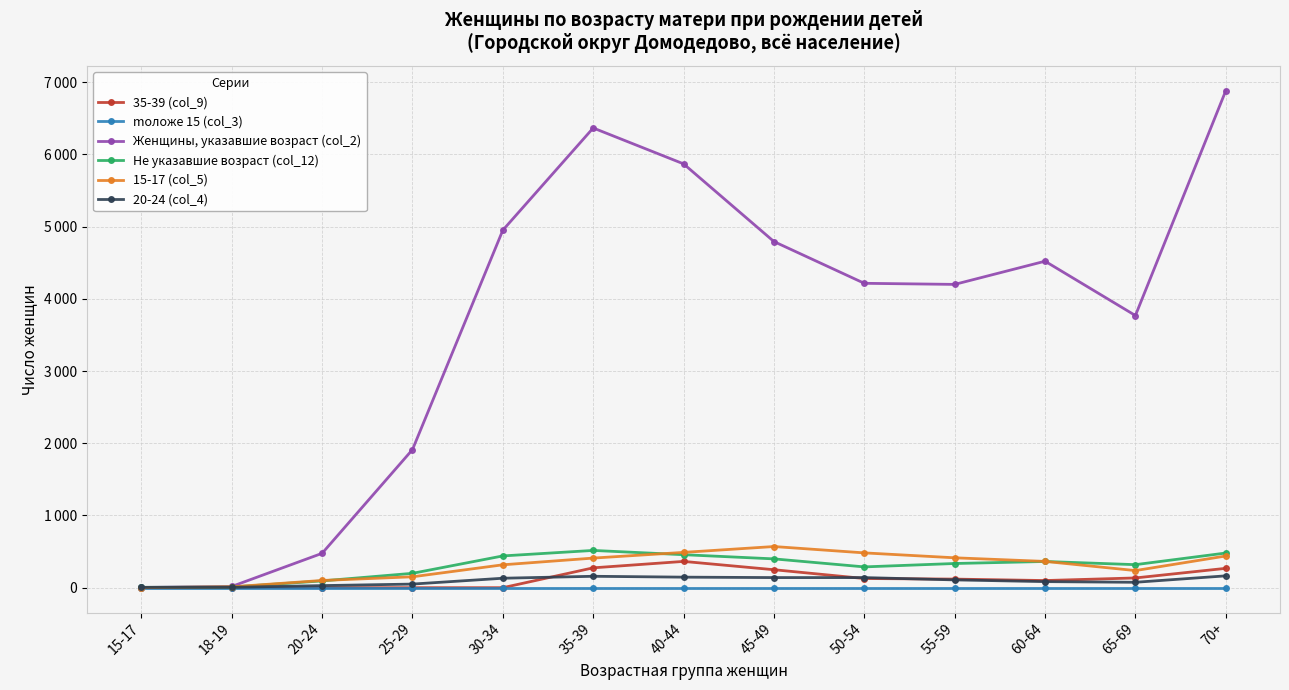

What is the average value of the Не указавшие возраст (col_12) series?

300